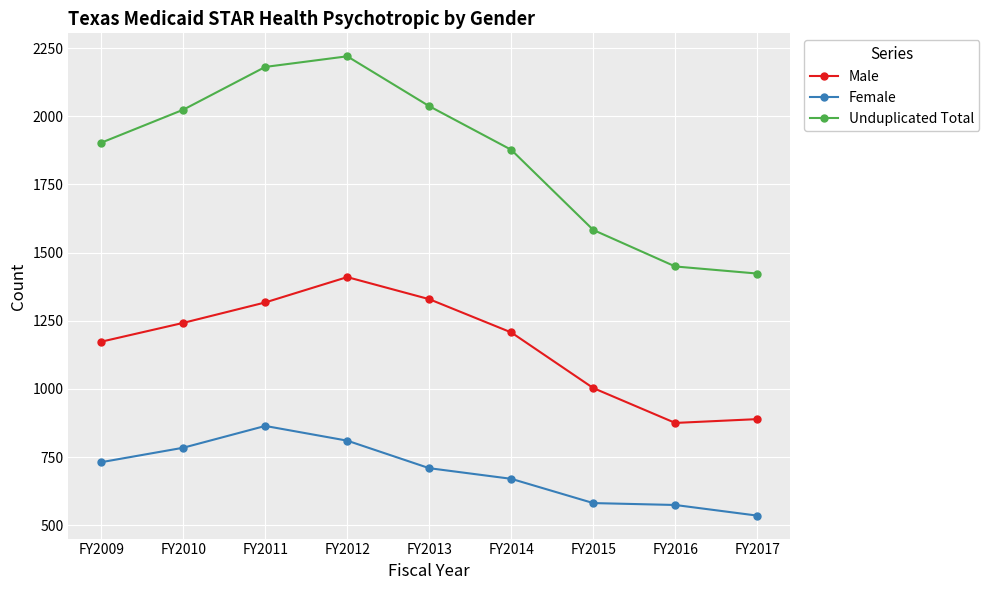

What is the highest value of the Unduplicated Total series?

2220